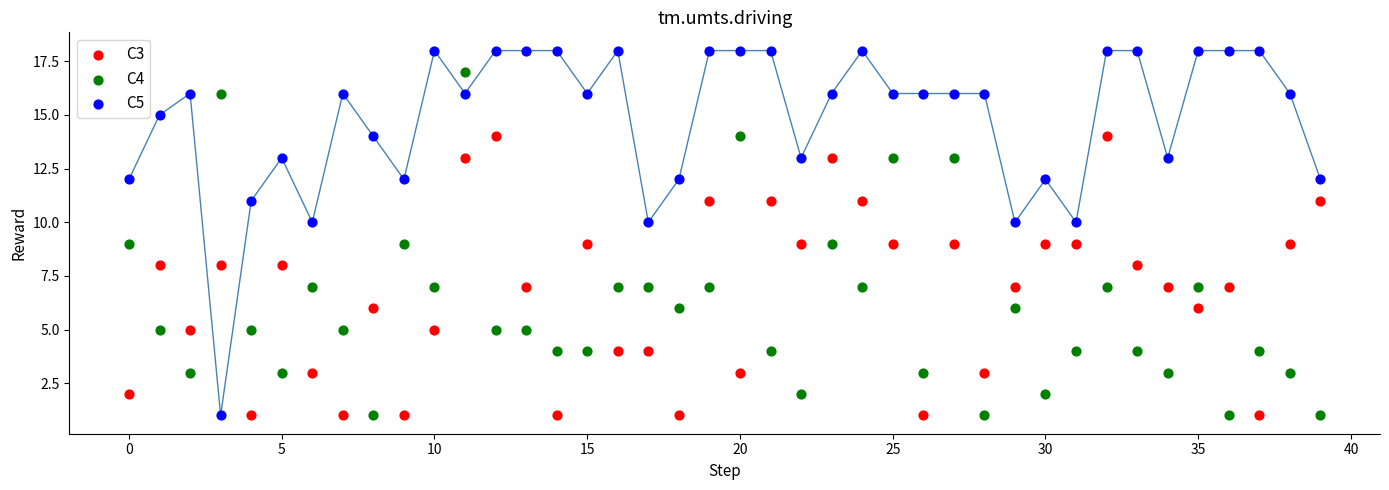

Which series has the widest spread of Y values?

C5